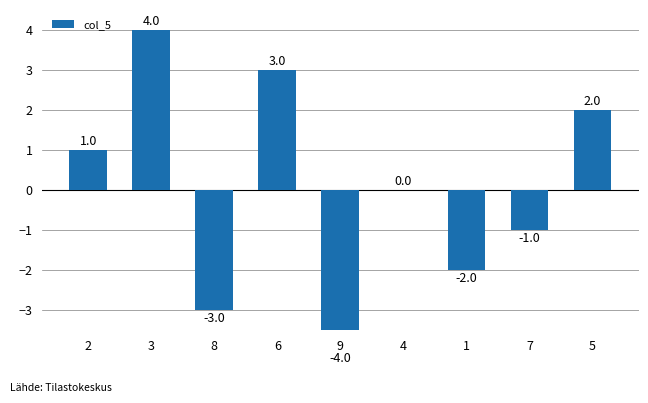

List the labels in order of value, largest first.

3, 6, 5, 2, 4, 7, 1, 8, 9